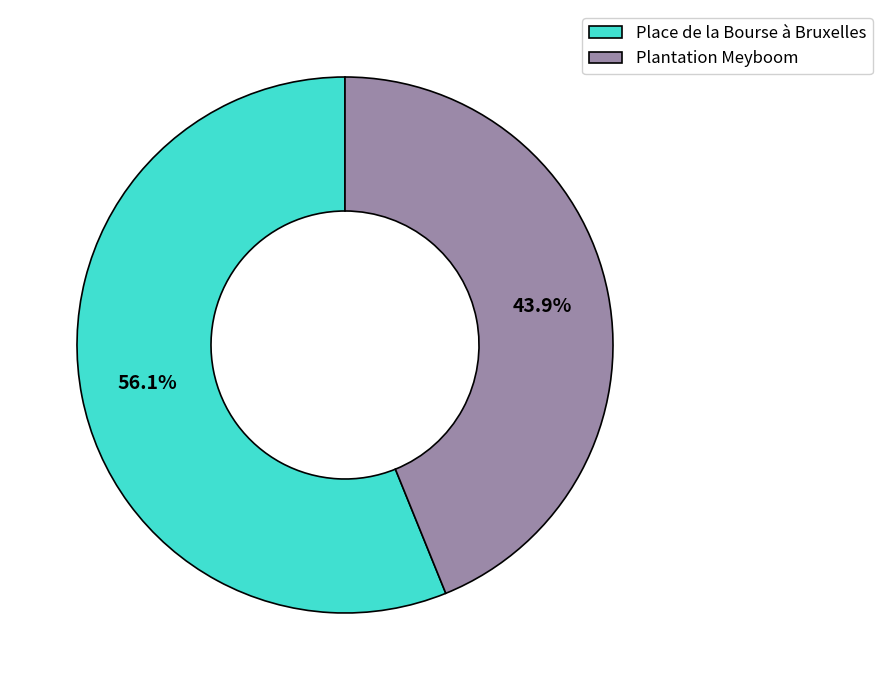

To the nearest percent, what is the combined percentage of Place de la Bourse à Bruxelles and Plantation Meyboom?

100%